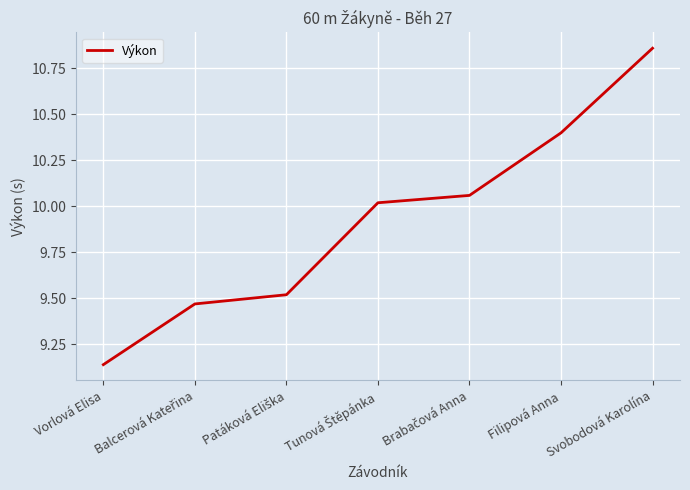

Which category has the lowest value across all series?

Vorlová Elisa